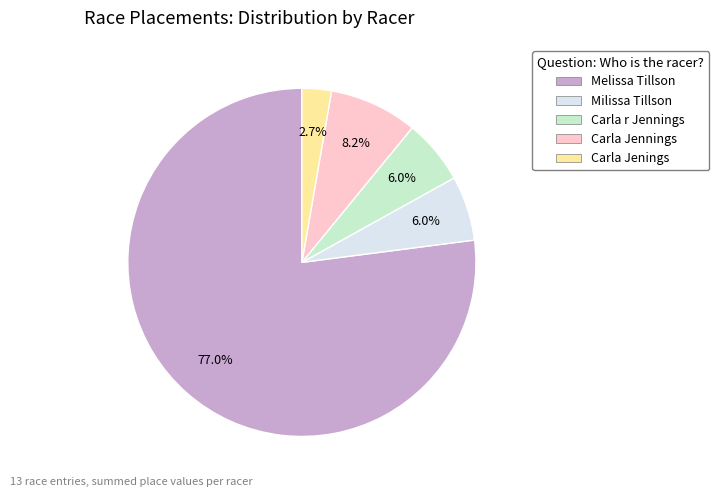

Does any single category account for the majority?

Yes